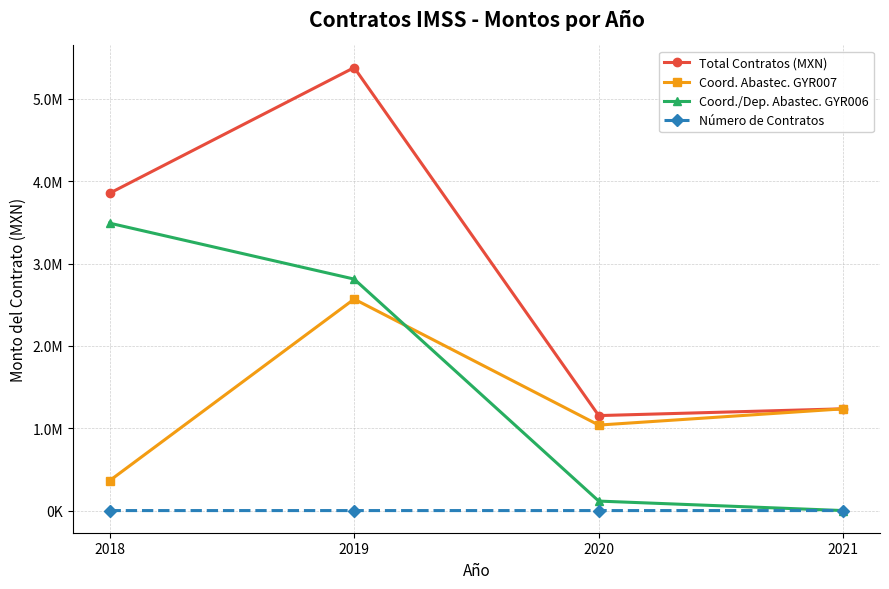

How many interior local peaks does the Número de Contratos series have?

1